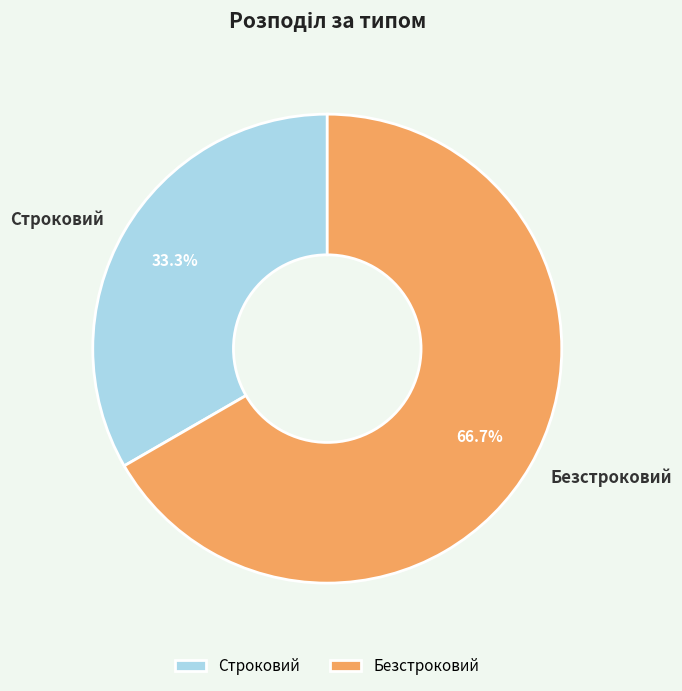

To the nearest percent, what portion does Строковий represent?

33%